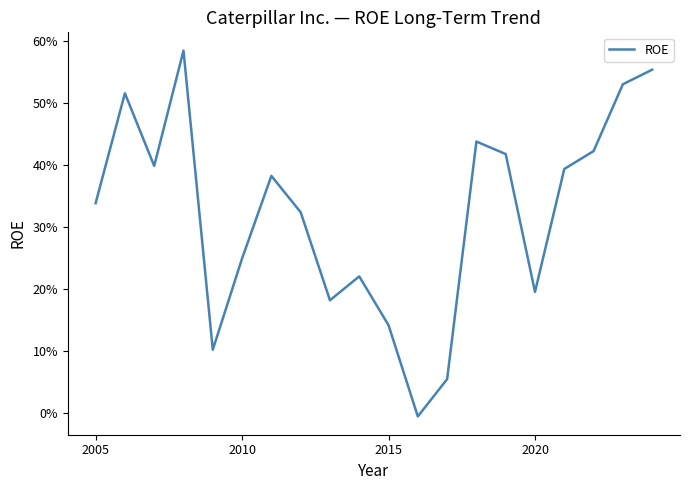

True or false: the data has more than 1 interior local peaks.

True